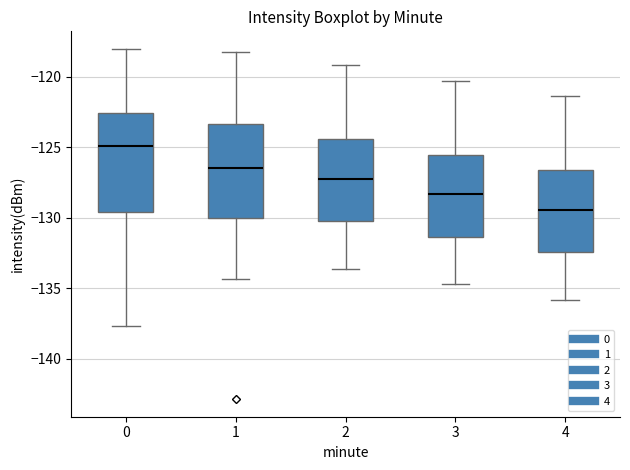

Where is the lower edge of the box at x = 3 on the y-axis? The values are not printed on the chart, so give them approximately, as read against the axis.

-131.5